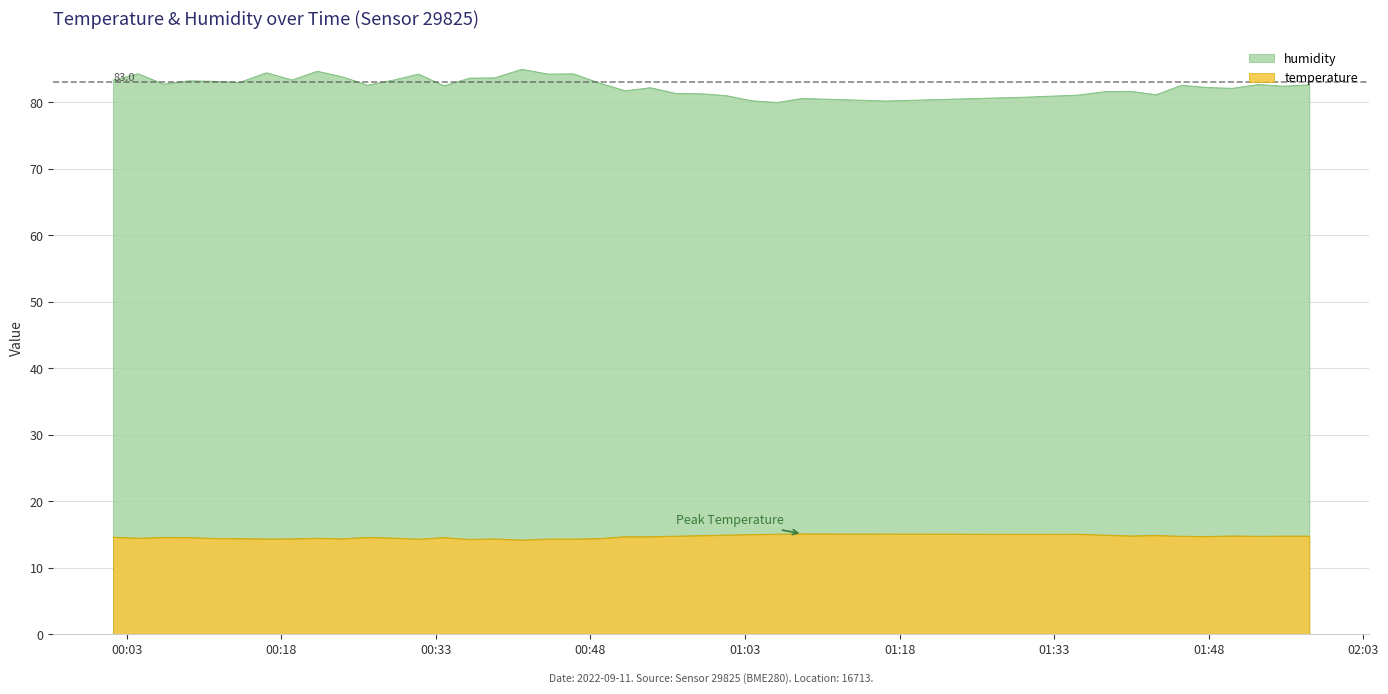

Is it true that humidity equals 33.7 at 30?

False